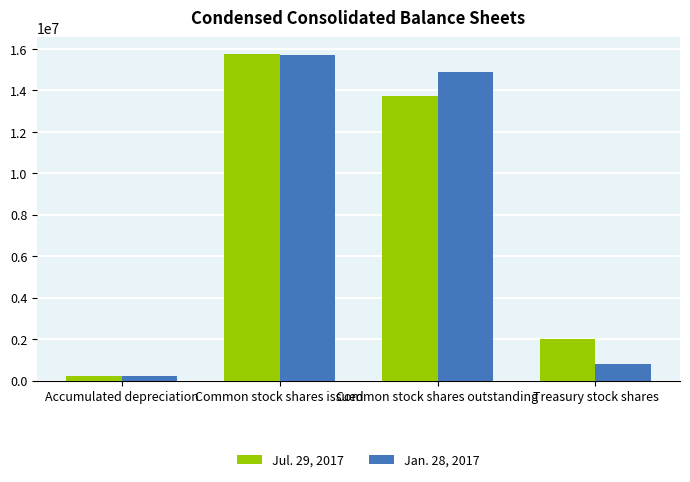

At which category is the sum across all series the highest?

Common stock shares issued